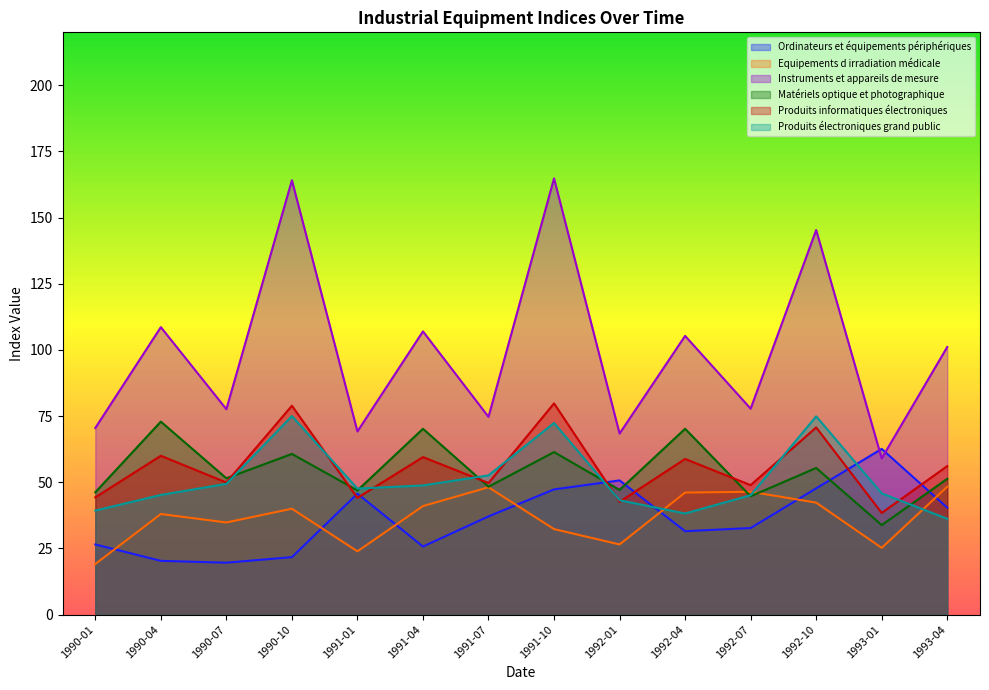

At which label does Produits informatiques électroniques first exceed 56?

1990-04